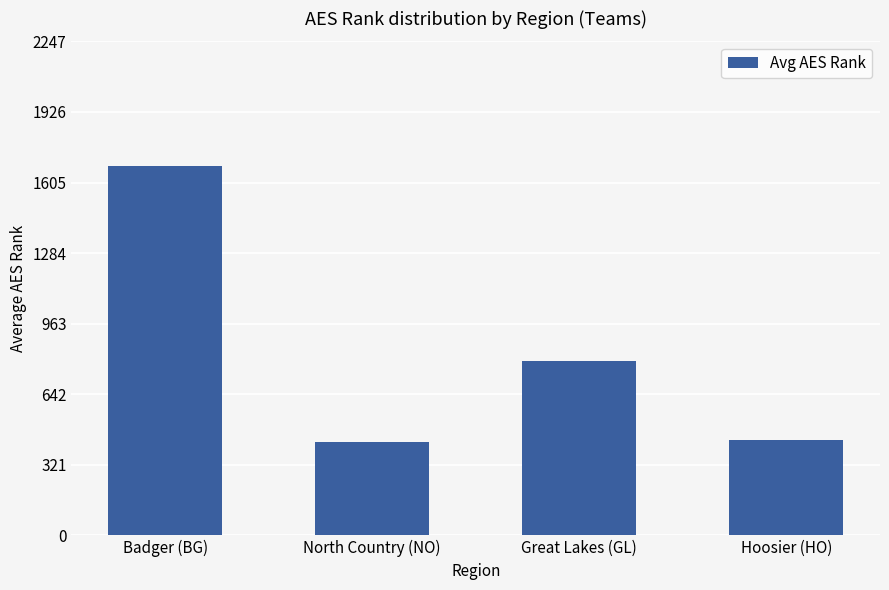

The value at Badger (BG) is 2712. True or false?

False